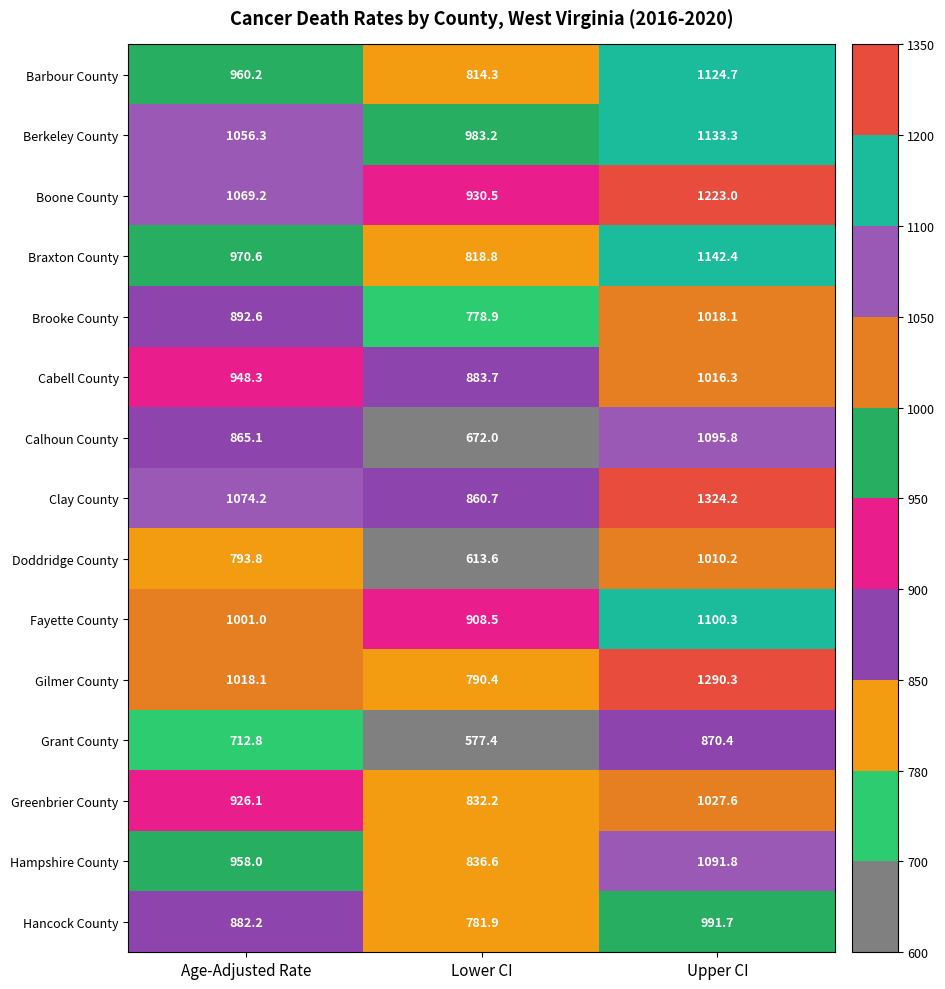

Which series has the widest spread of values?

Gilmer County